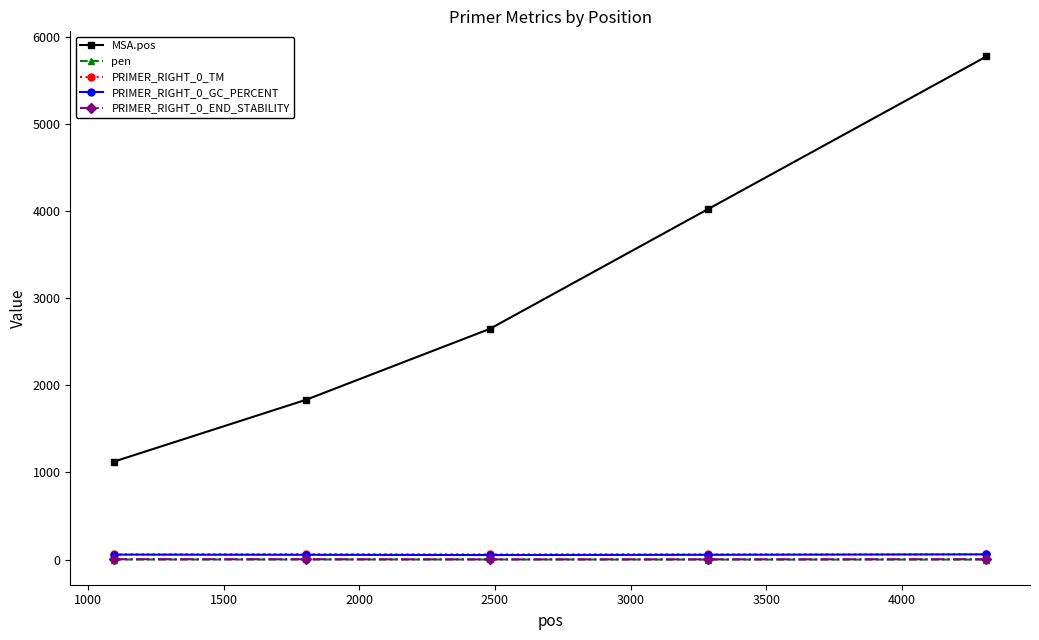

What are all the series names shown in the legend?

MSA.pos, pen, PRIMER_RIGHT_0_TM, PRIMER_RIGHT_0_GC_PERCENT, PRIMER_RIGHT_0_END_STABILITY